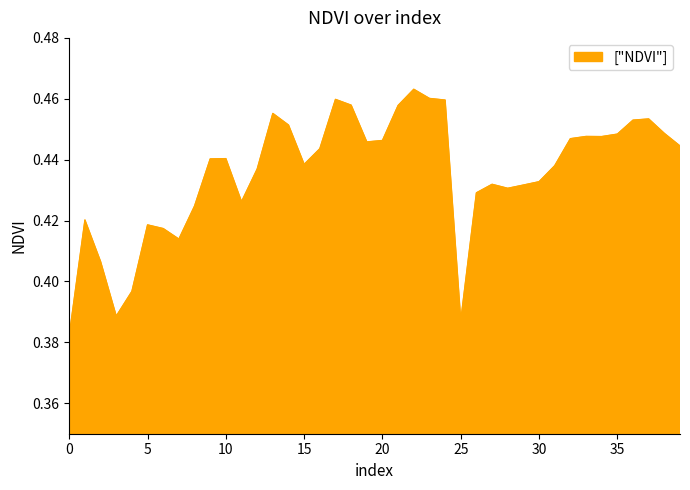

List the labels in order of value, largest first.

22, 23, 17, 24, 18, 21, 13, 37, 36, 14, 38, 35, 33, 34, 32, 20, 19, 39, 16, 10, 9, 15, 31, 12, 30, 27, 29, 28, 26, 11, 8, 1, 5, 6, 7, 2, 4, 3, 25, 0